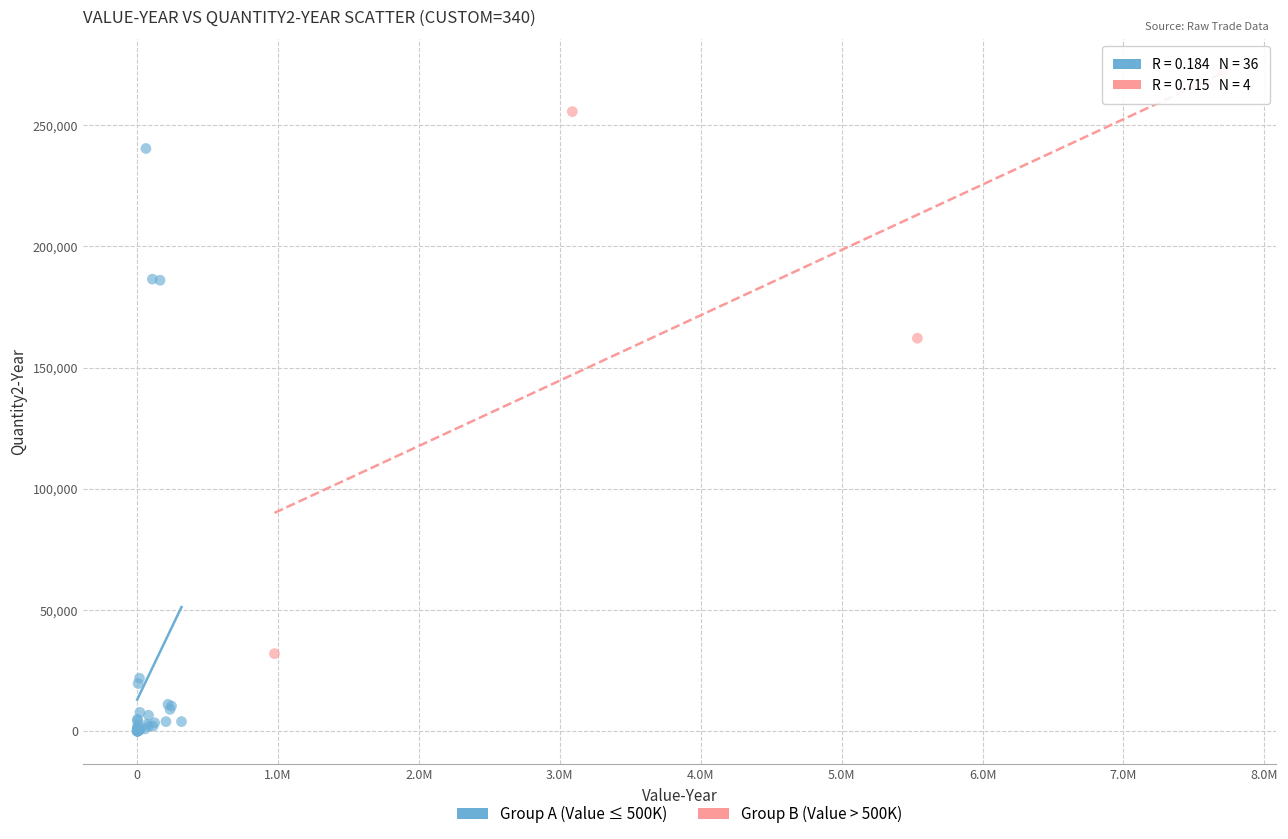

Which series has the largest Y range (max minus min)?

Group A (Value ≤ 500K)